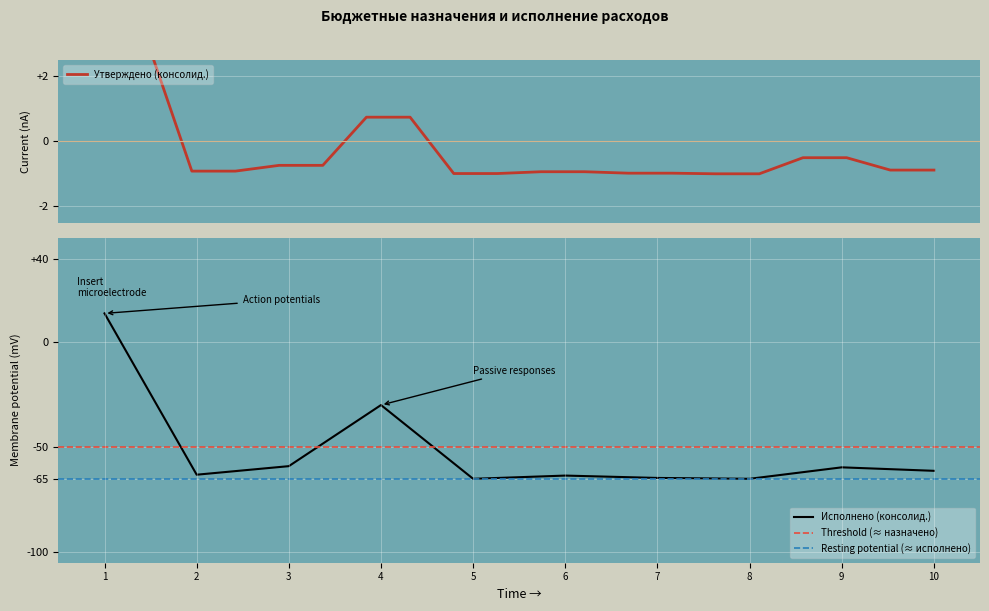

The value of Исполнено (консолид.) at 4 is -29.8. True or false?

True